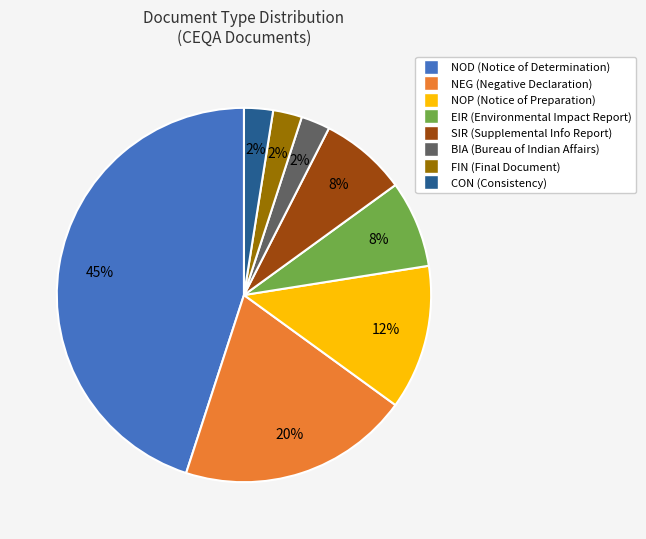

What is the ratio of the value at NOP to the value at NOD?

0.3